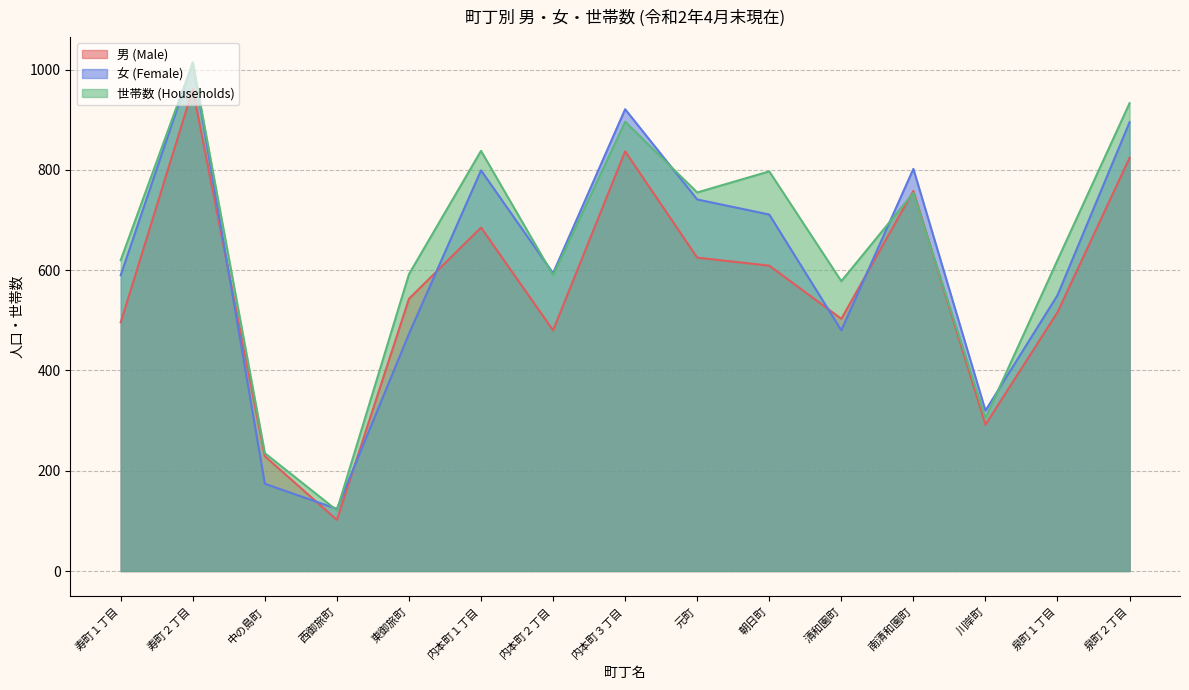

Which category has the highest value in the 世帯数 (Households) series?

寿町２丁目